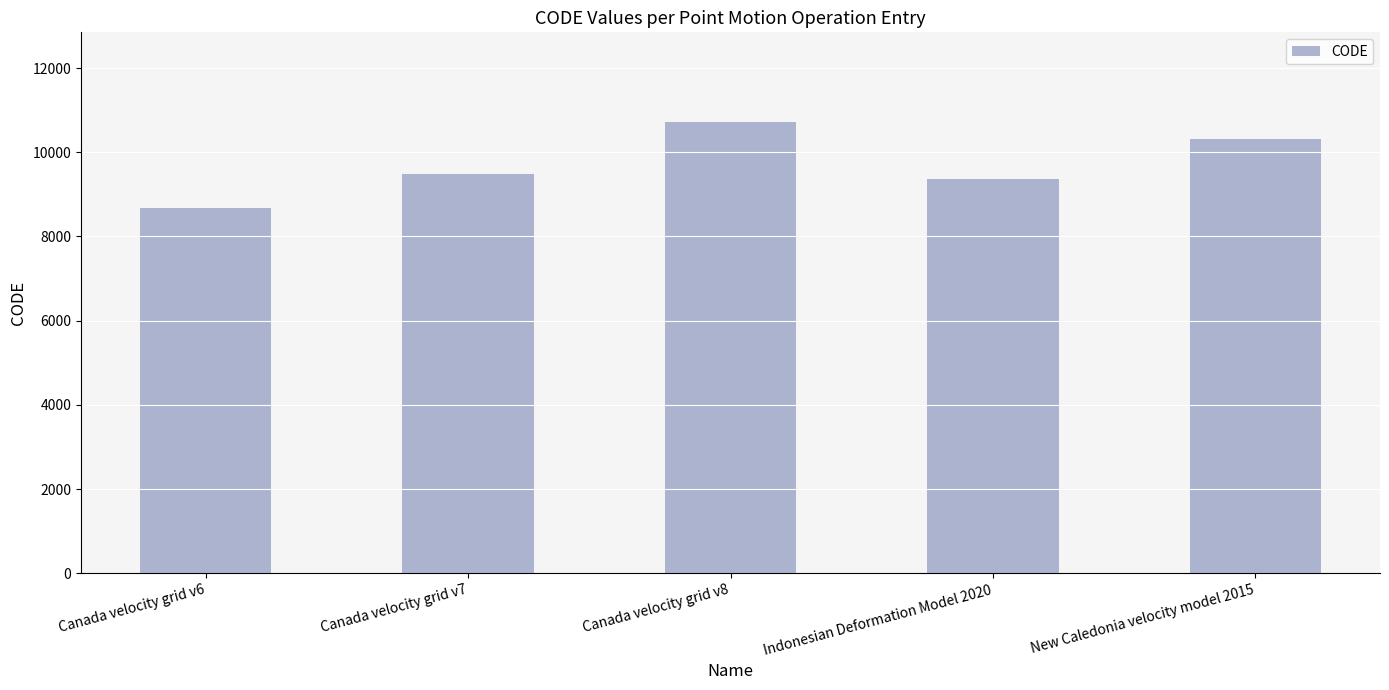

List the labels in order of value, largest first.

Canada velocity grid v8, New Caledonia velocity model 2015, Canada velocity grid v7, Indonesian Deformation Model 2020, Canada velocity grid v6